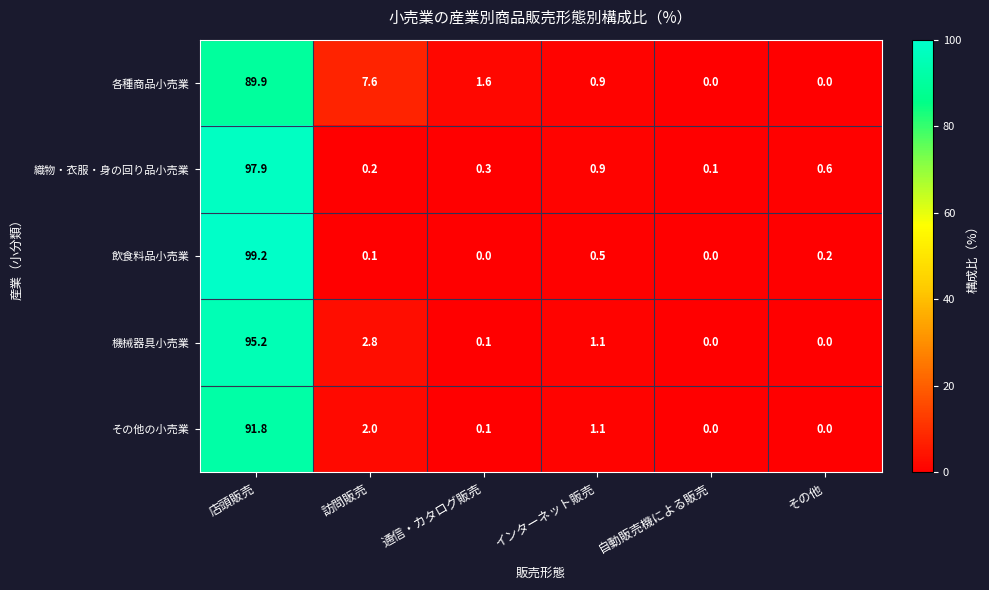

Reading left to right, what are all the values shown in this chart?

各種商品小売業: 店頭販売=89.9	訪問販売=7.6	通信・カタログ販売=1.6	インターネット販売=0.9	自動販売機による販売=0.0	その他=0.0
織物・衣服・身の回り品小売業: 店頭販売=97.9	訪問販売=0.2	通信・カタログ販売=0.3	インターネット販売=0.9	自動販売機による販売=0.1	その他=0.6
飲食料品小売業: 店頭販売=99.2	訪問販売=0.1	通信・カタログ販売=0.0	インターネット販売=0.5	自動販売機による販売=0.0	その他=0.2
機械器具小売業: 店頭販売=95.2	訪問販売=2.8	通信・カタログ販売=0.1	インターネット販売=1.1	自動販売機による販売=0.0	その他=0.0
その他の小売業: 店頭販売=91.8	訪問販売=2.0	通信・カタログ販売=0.1	インターネット販売=1.1	自動販売機による販売=0.0	その他=0.0